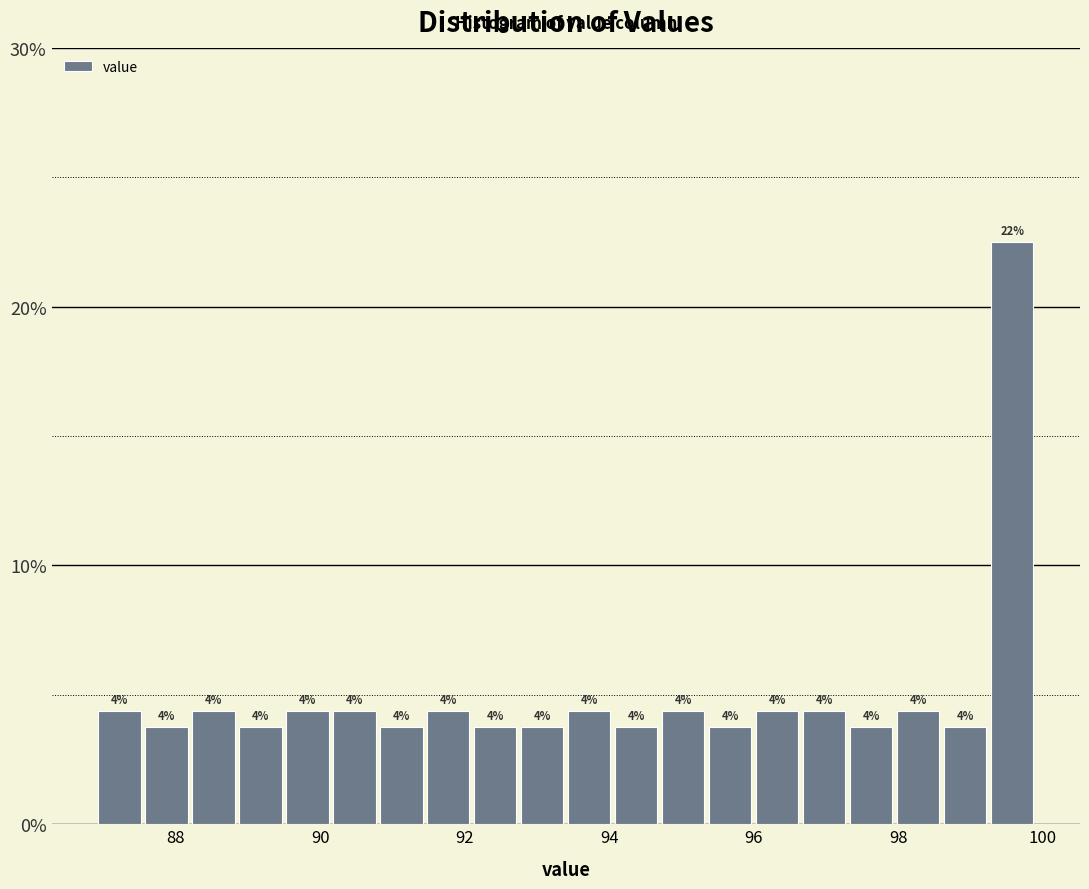

Read against the x-axis, roughly where is the centre of the tallest bar?

99.6